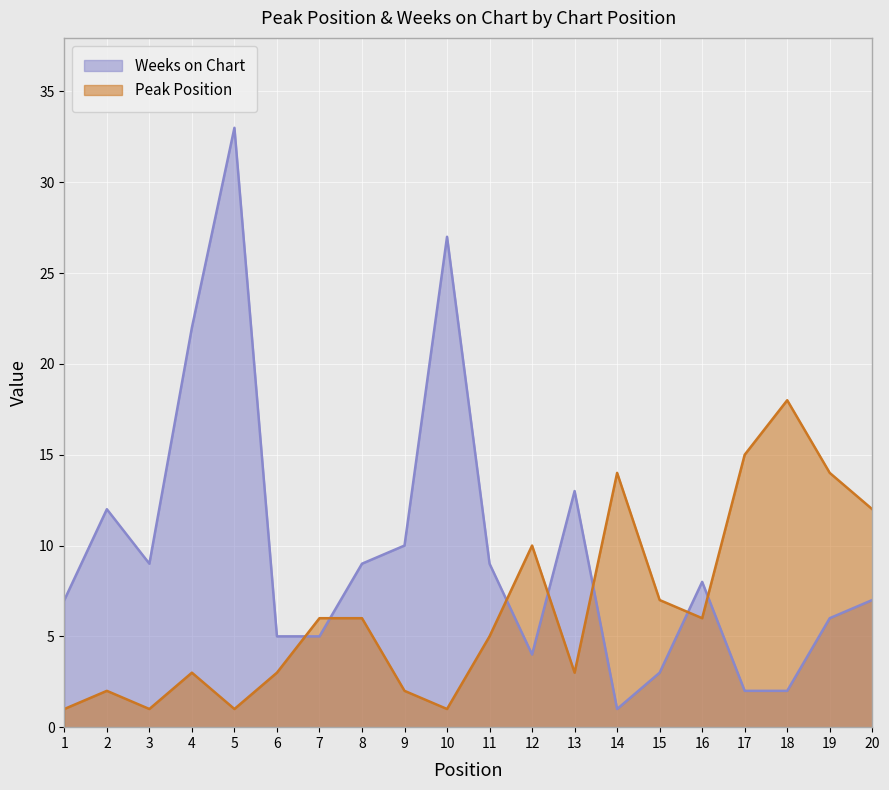

How many lines are shown in the chart?

2